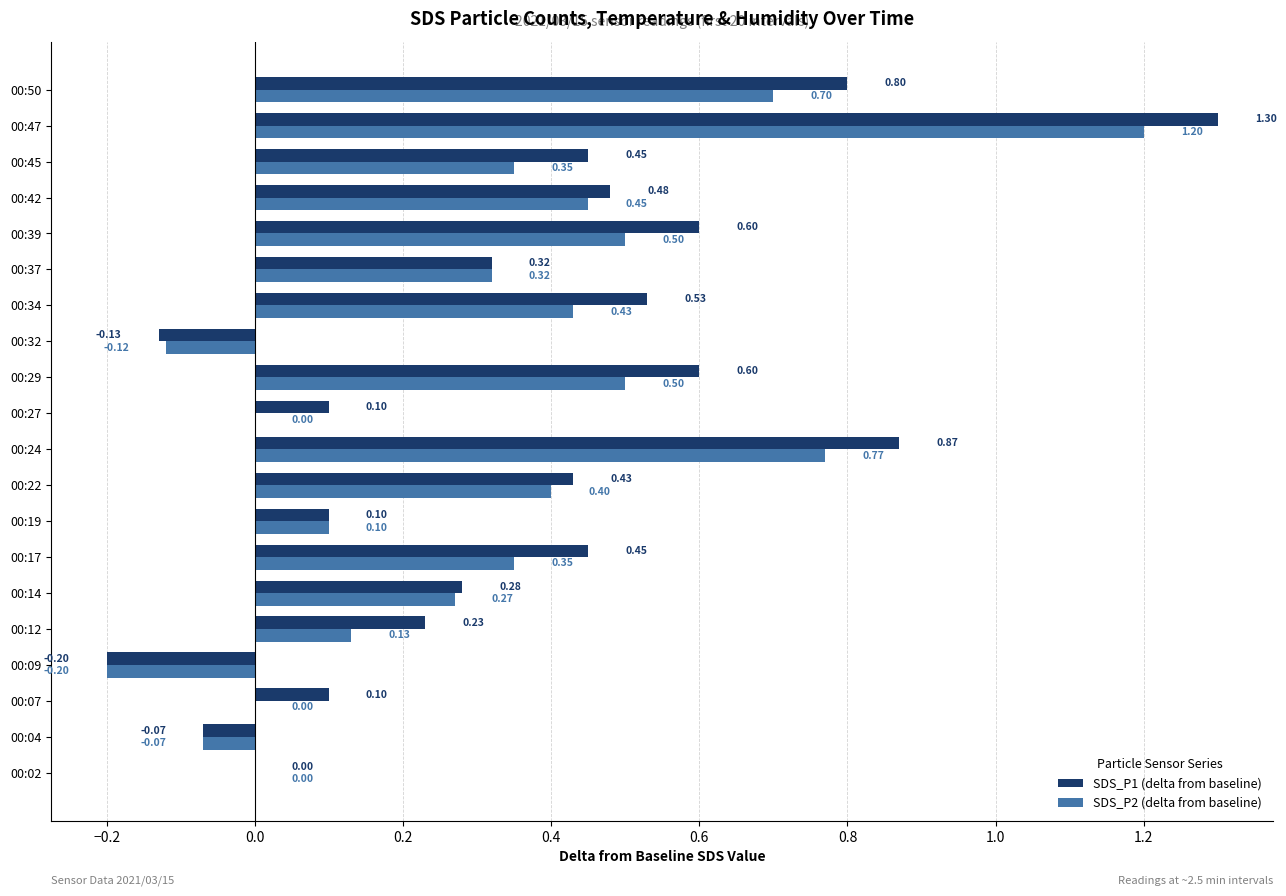

What is the sum of the SDS_P1 (delta from baseline) values at 00:39 and 00:29?

1.2